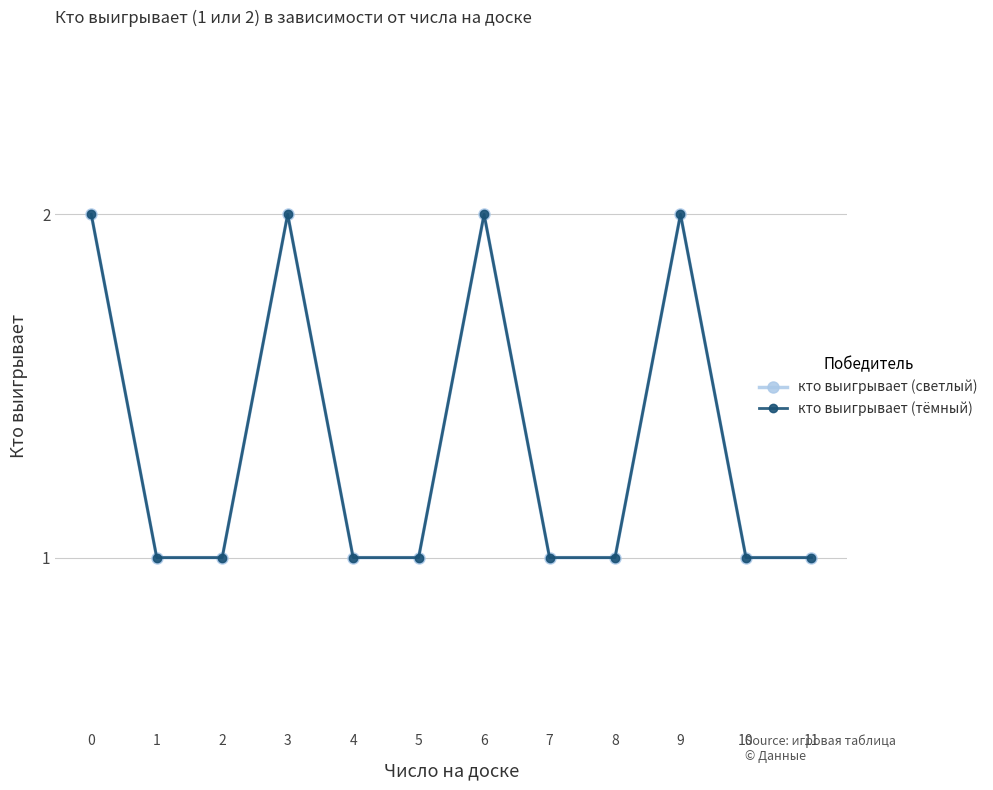

Does the chart have visible grid lines?

Yes